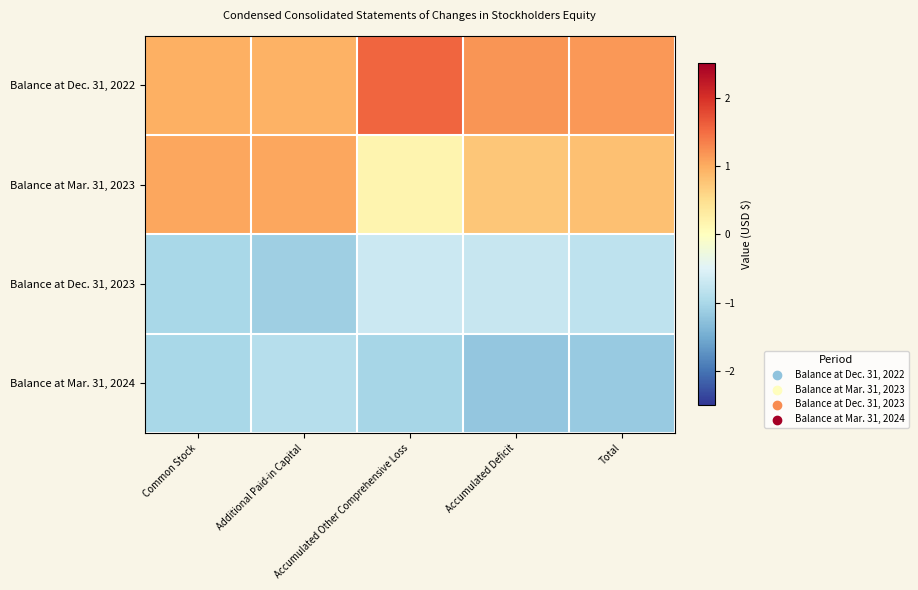

Rank the series at Additional Paid-in Capital from highest to lowest value.

Balance at Mar. 31, 2023, Balance at Dec. 31, 2022, Balance at Mar. 31, 2024, Balance at Dec. 31, 2023